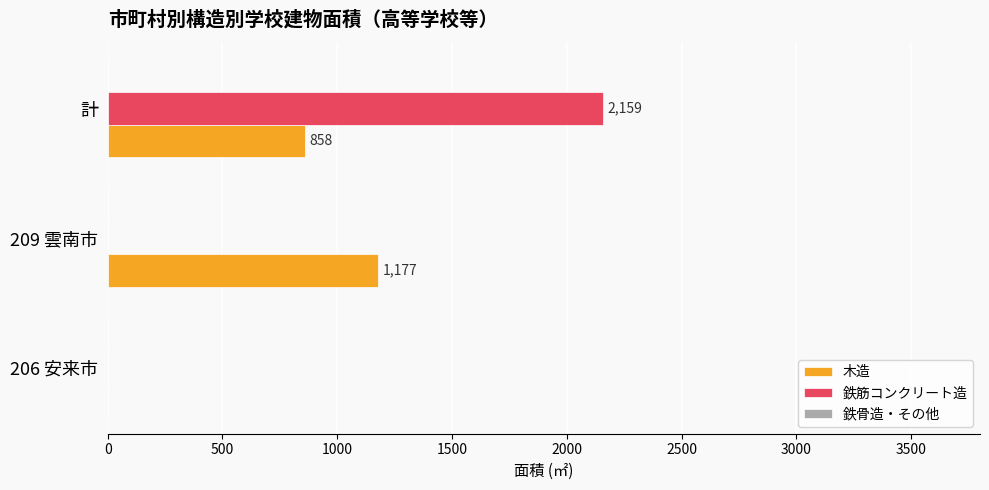

How many 鉄筋コンクリート造 values are between 0 and 2159?

3